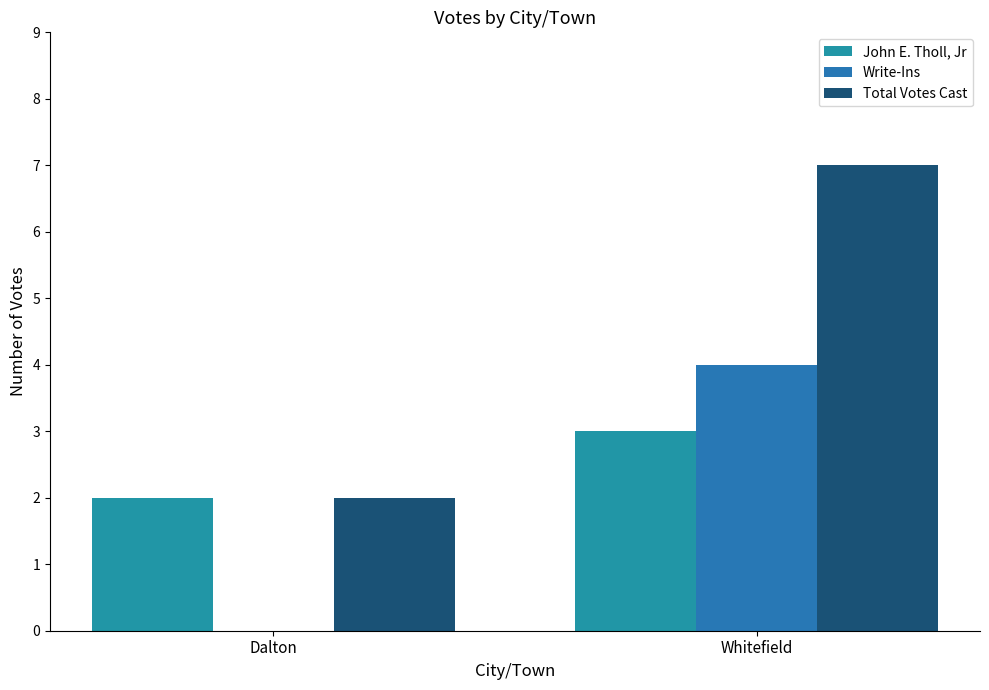

Read the John E. Tholl, Jr value at Dalton.

2